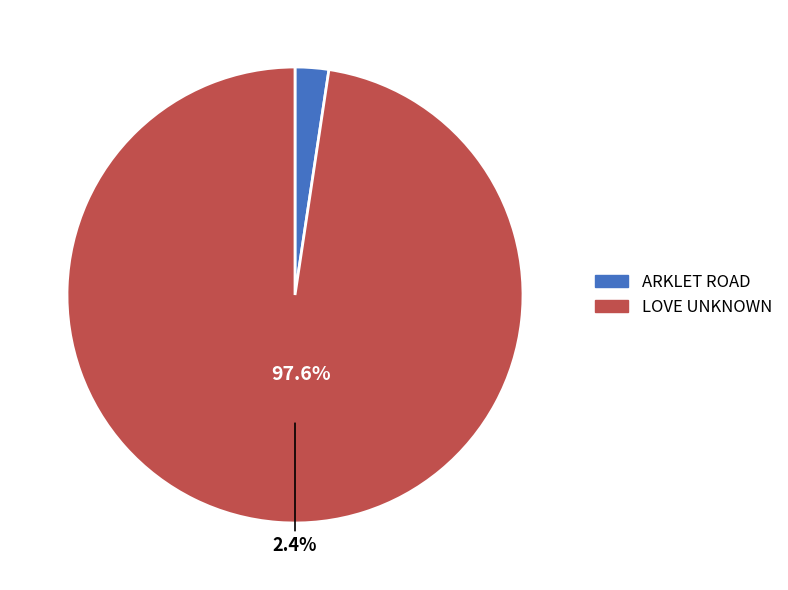

What percentage do LOVE UNKNOWN and ARKLET ROAD together represent?

100.0%